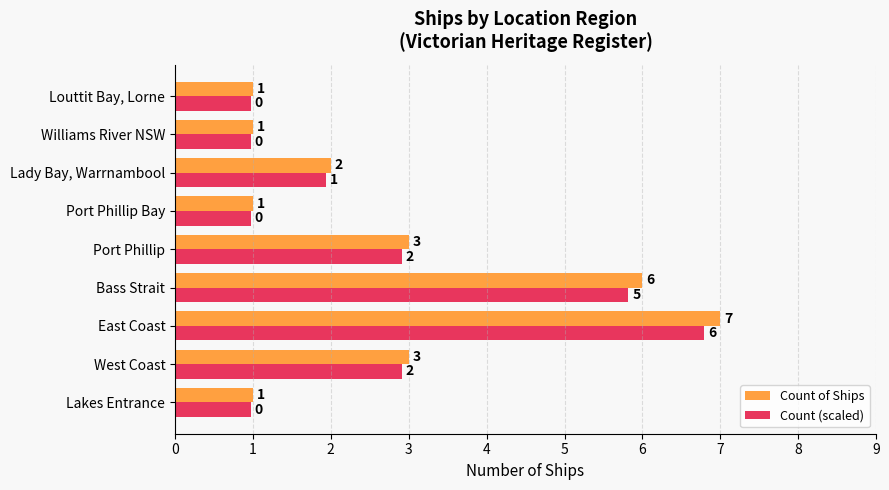

Which category has the highest value in the Count (scaled) series?

East Coast